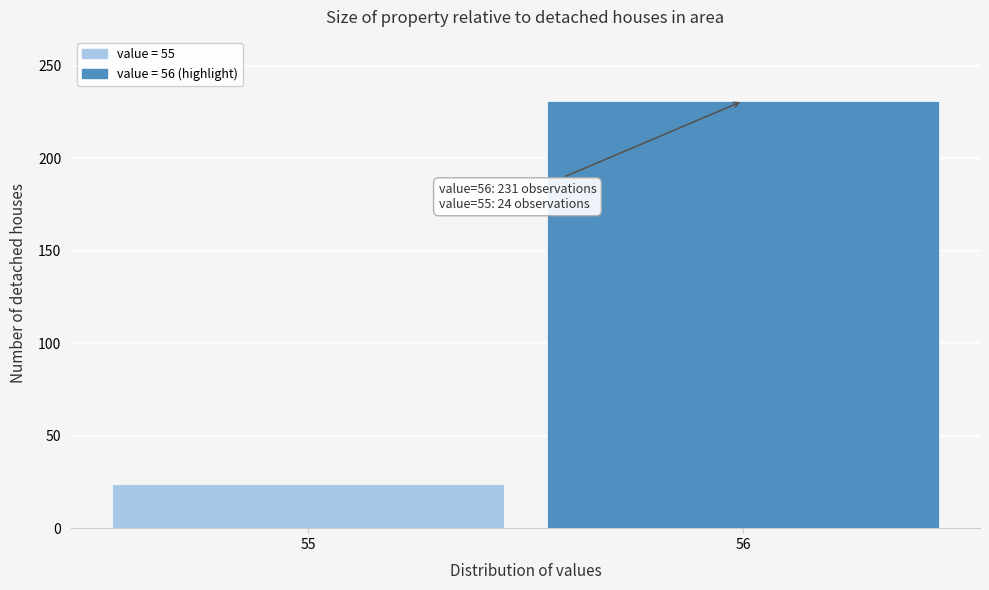

Reading left to right, extract all data points from this chart.

55=24	56=231